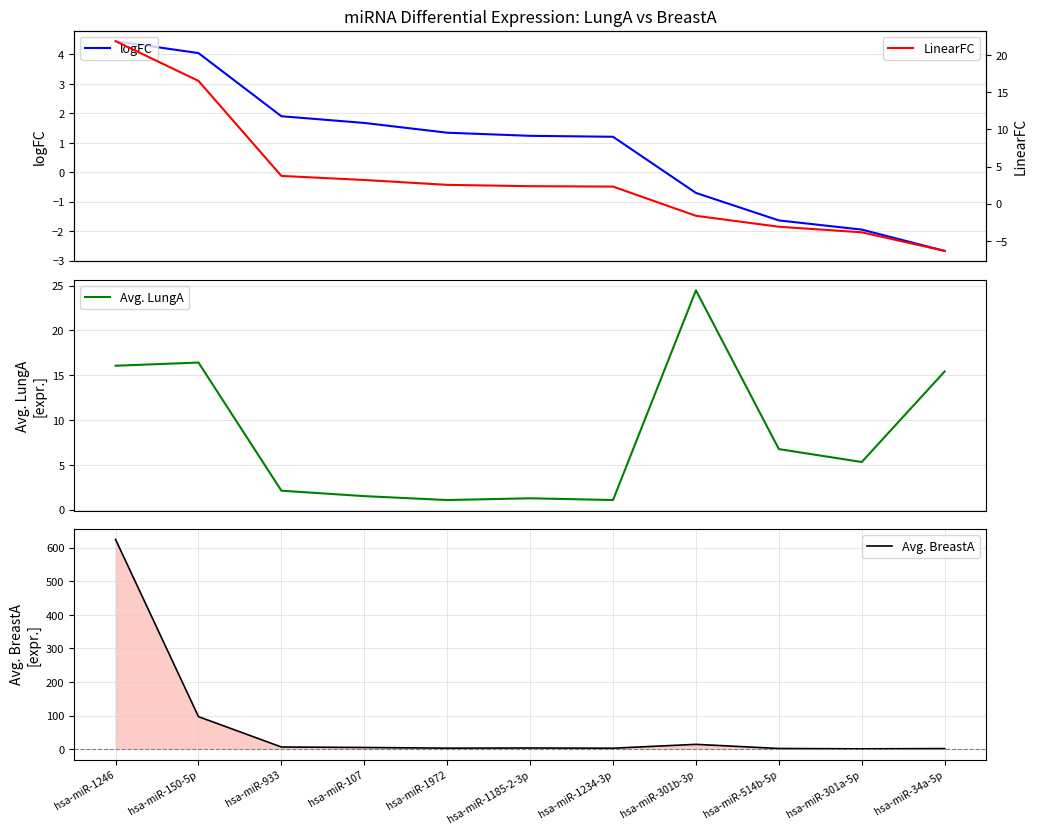

What is the label of the 3rd point from the left?

hsa-miR-933